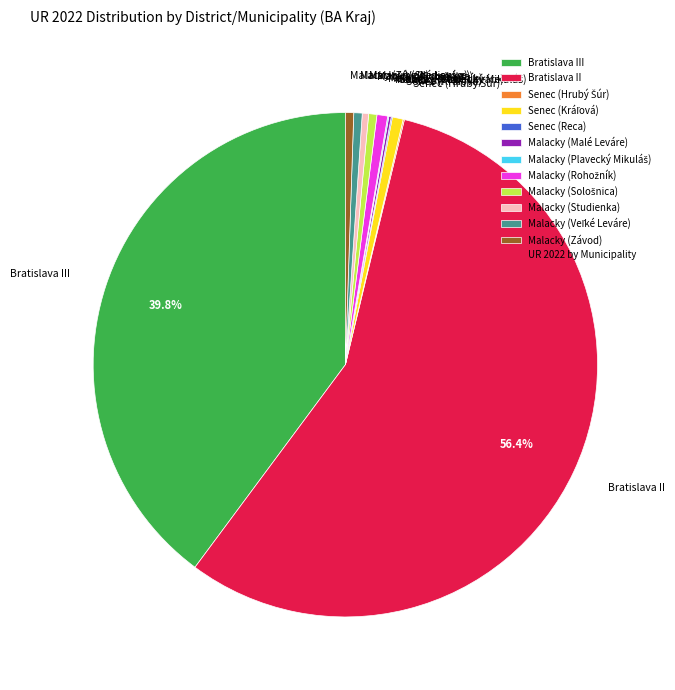

Which slice is the largest?

Bratislava II